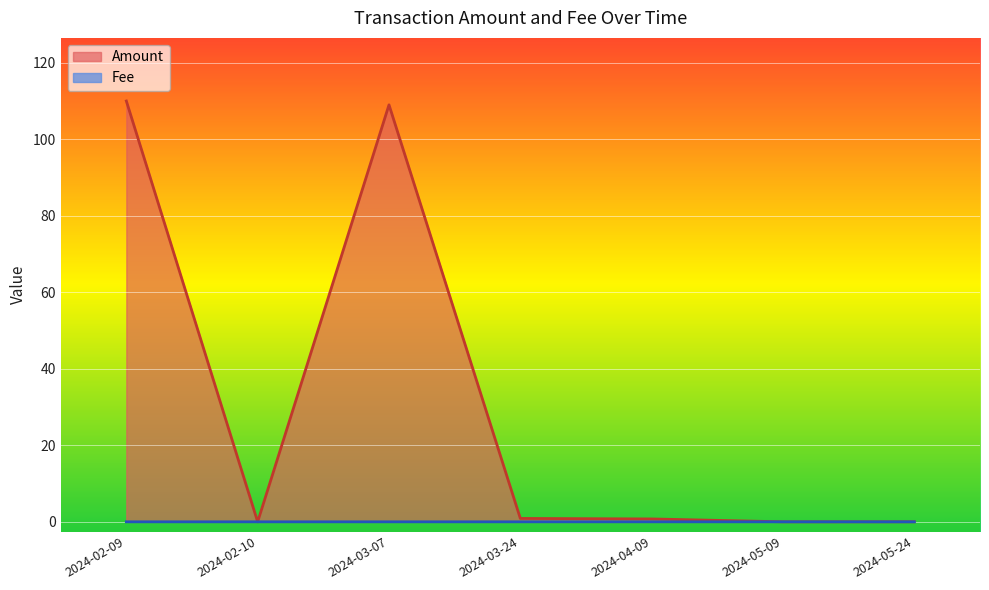

At which label is Amount closest to 55?

2024-03-07